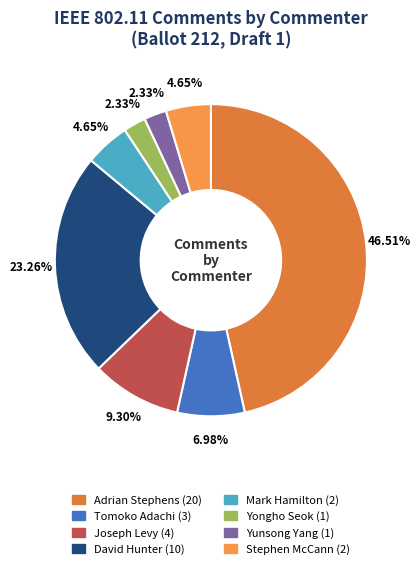

To the nearest percent, what percentage of the pie is Yongho Seok?

2%